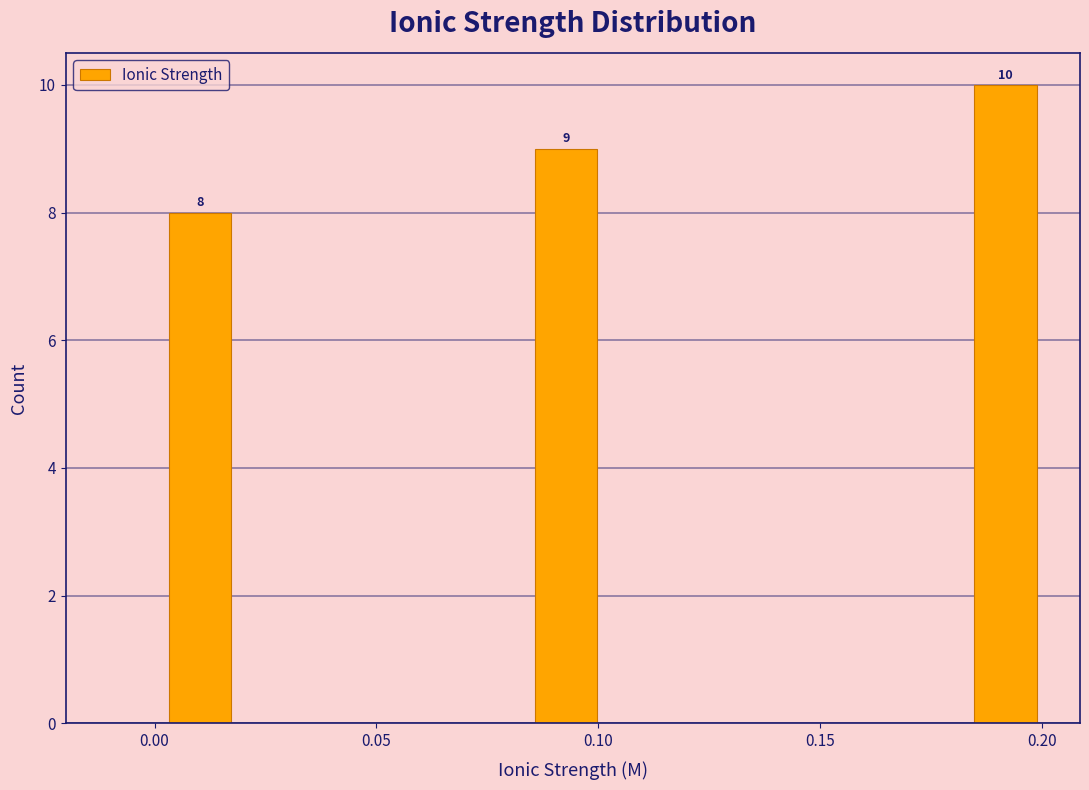

Read against the x-axis, roughly where is the centre of the tallest bar?

0.190